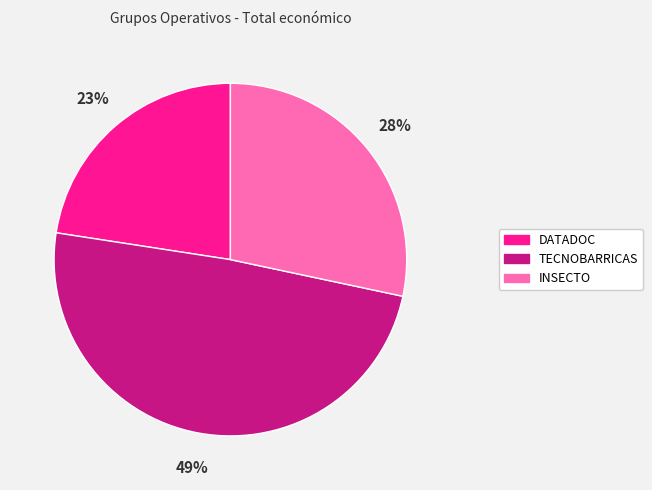

Between INSECTO and TECNOBARRICAS, which is larger?

TECNOBARRICAS